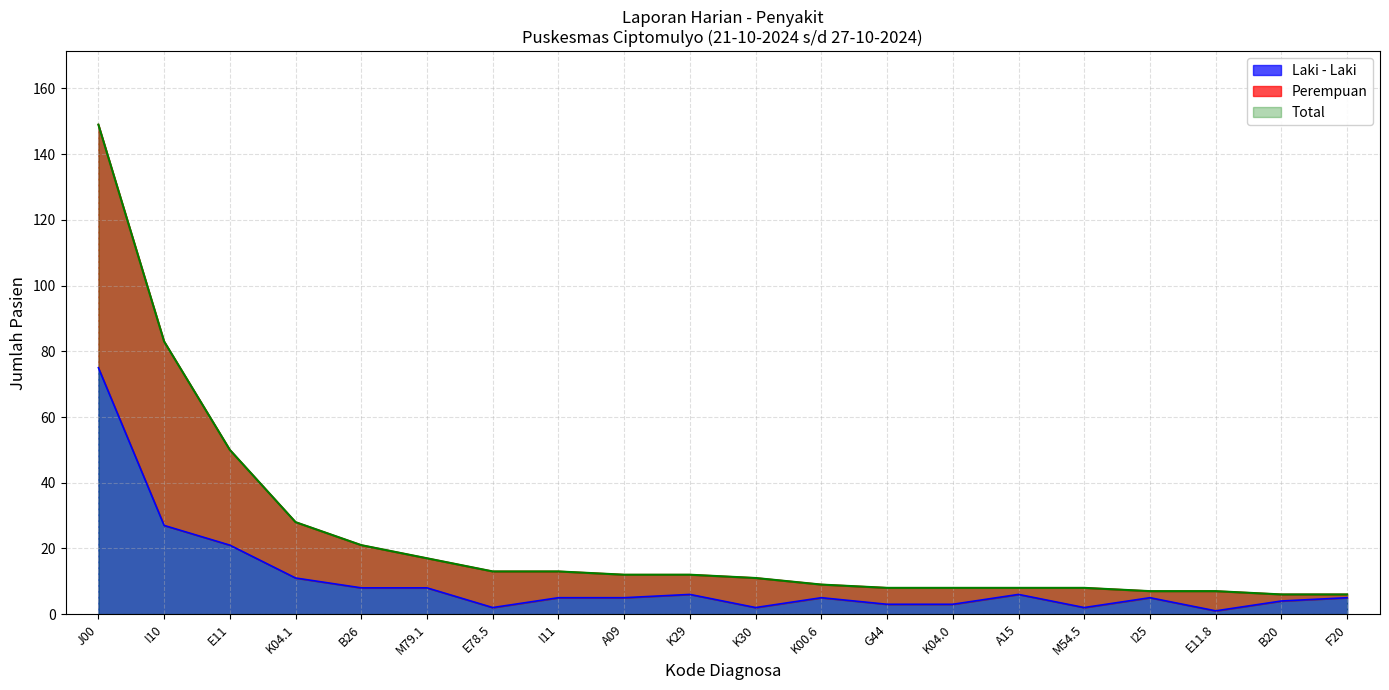

Reading left to right, what are all the values shown in this chart?

Laki - Laki: 75	27	21	11	8	8	2	5	5	6	2	5	3	3	6	2	5	1	4	5
Perempuan: 149	83	50	28	21	17	13	13	12	12	11	9	8	8	8	8	7	7	6	6
Total: 149	83	50	28	21	17	13	13	12	12	11	9	8	8	8	8	7	7	6	6